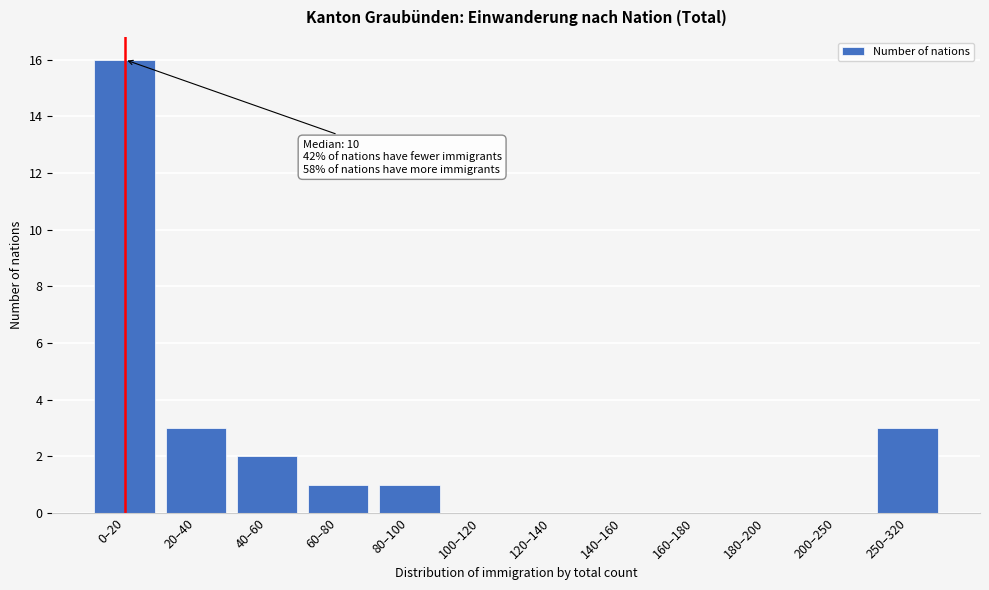

Reading left to right, transcribe all the data shown in this chart.

0–20=16	20–40=3	40–60=2	60–80=1	80–100=1	100–120=0	120–140=0	140–160=0	160–180=0	180–200=0	200–250=0	250–320=3